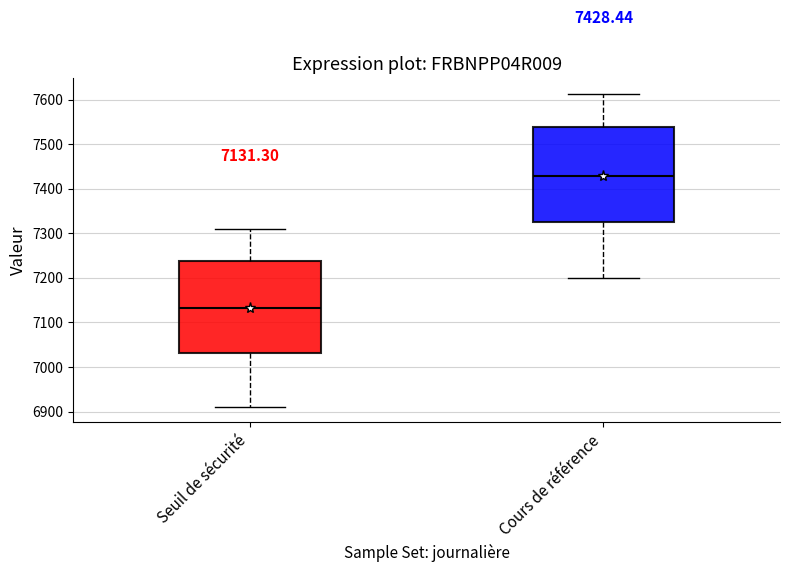

Which box has the lowest median line?

Seuil de sécurité